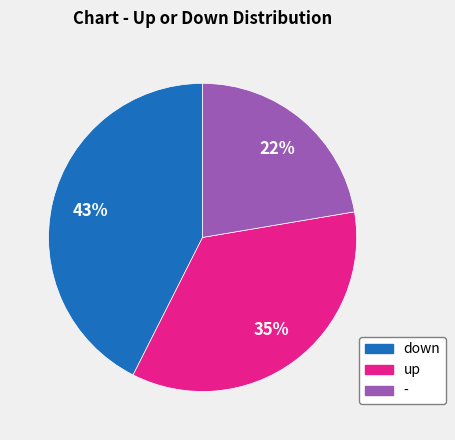

Which category has the biggest portion of the pie?

down